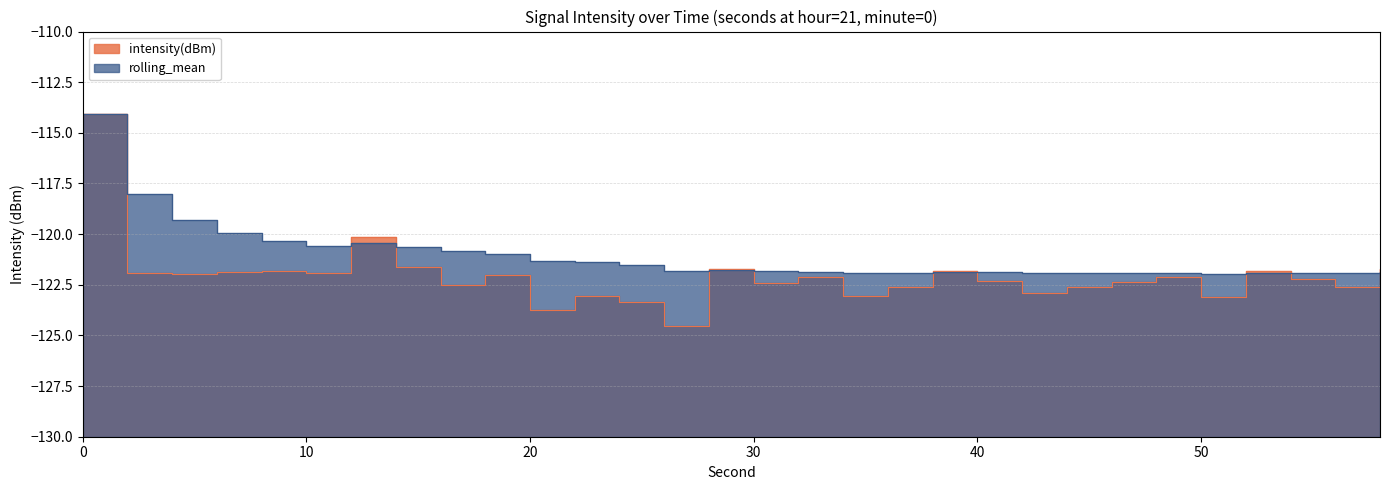

True or false: intensity(dBm) has a value of -69.4 at 8.

False